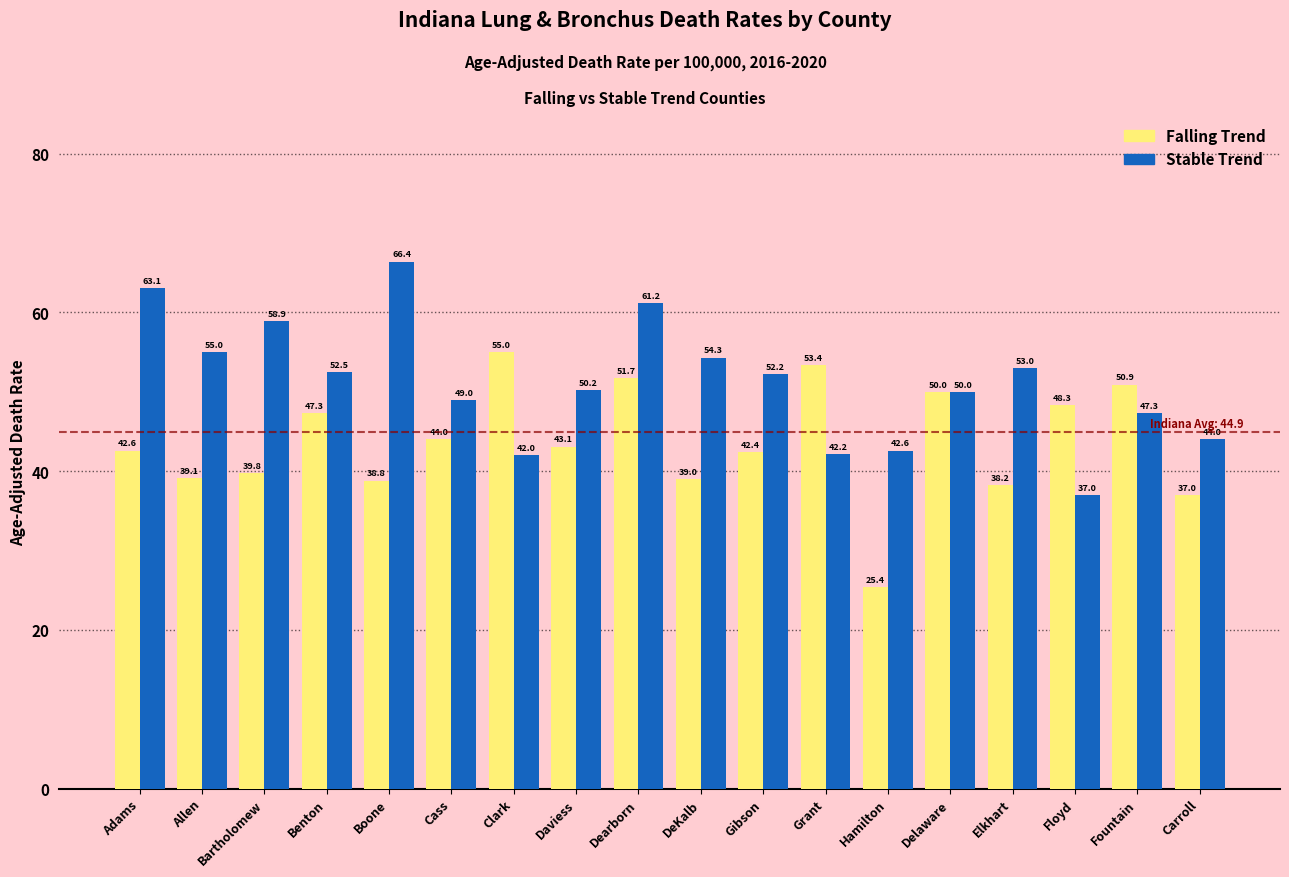

What is the spread (max minus min) of values at Clark?

13.0